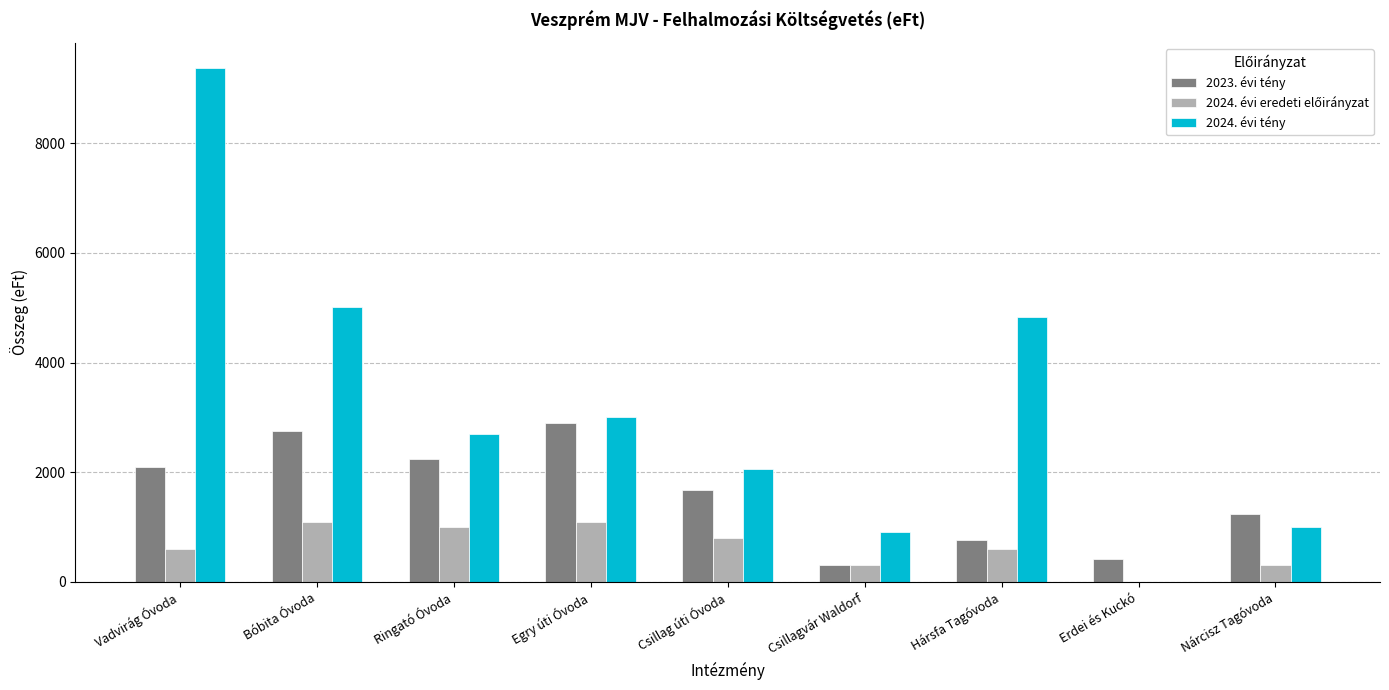

Which series has the largest total across all categories?

2024. évi tény